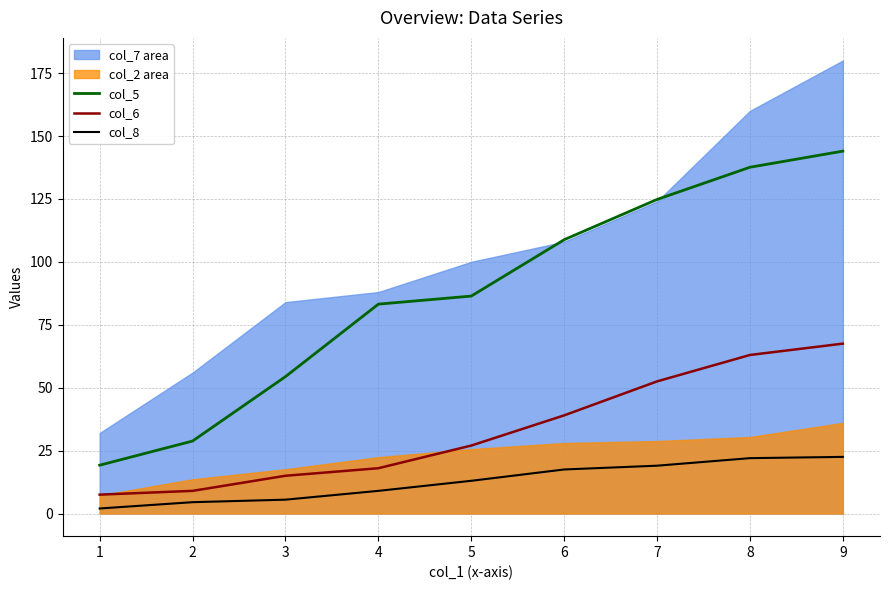

What is the difference between the col_6 values at 6 and 5?

12.0